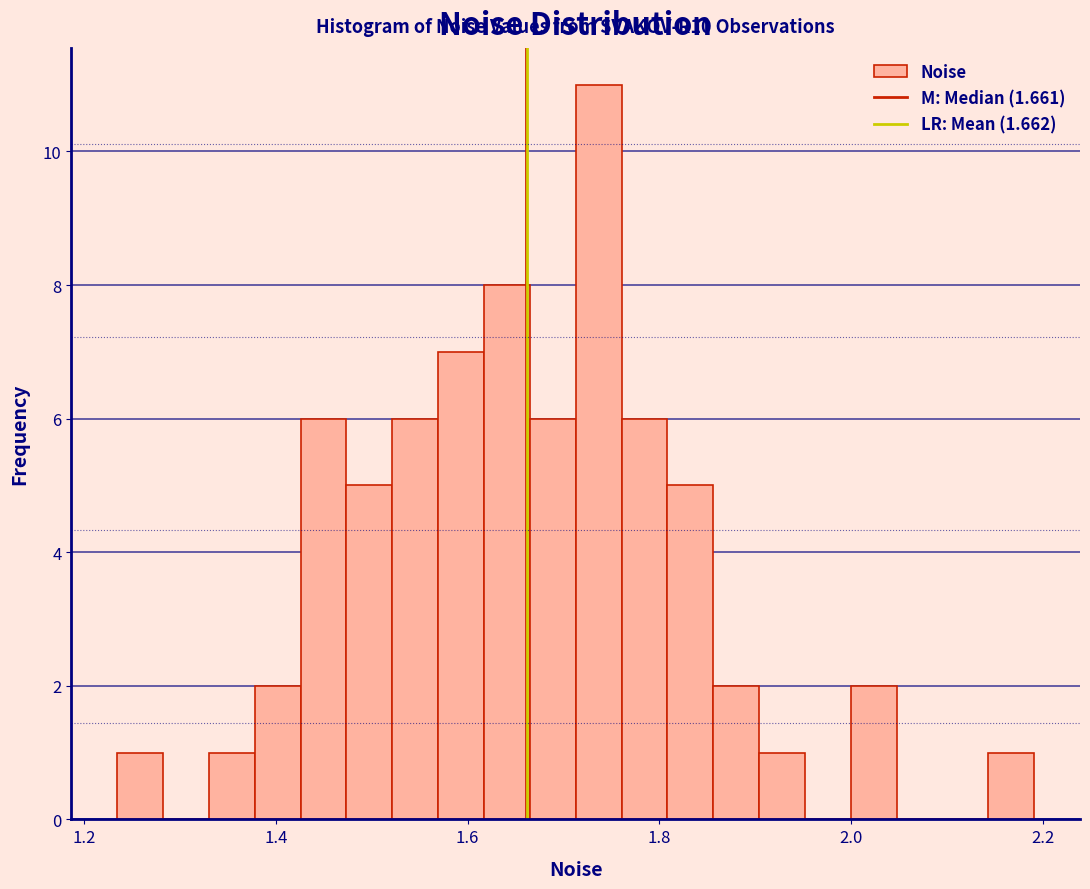

Read against the x-axis, roughly where is the centre of the tallest bar?

1.74